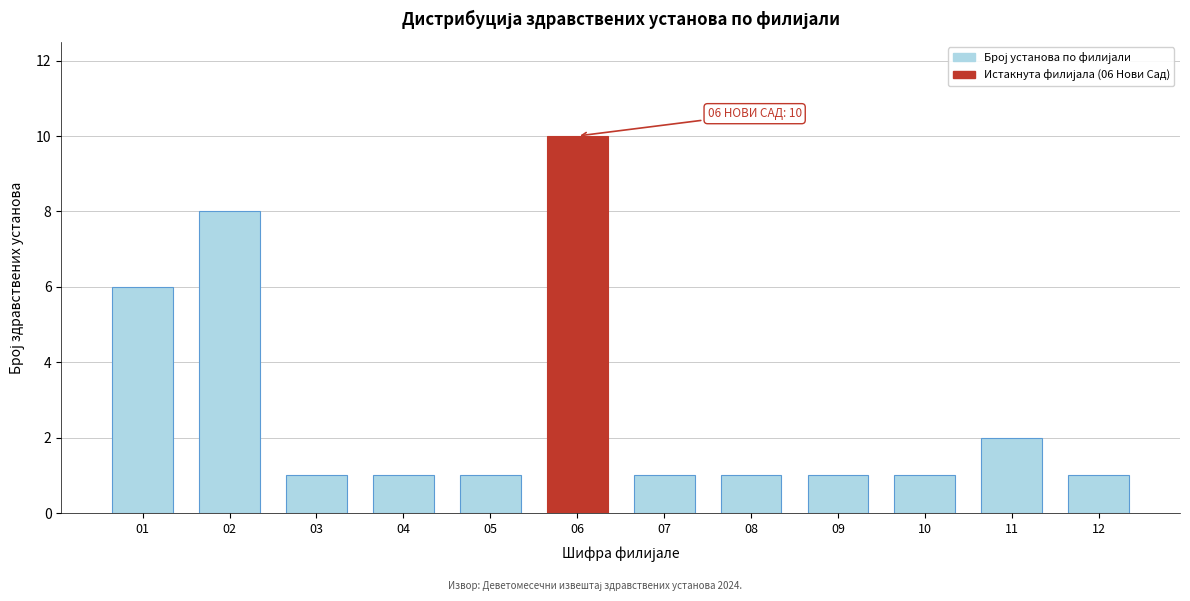

Reading left to right, list all the values displayed in this chart.

01=6	02=8	03=1	04=1	05=1	06=10	07=1	08=1	09=1	10=1	11=2	12=1